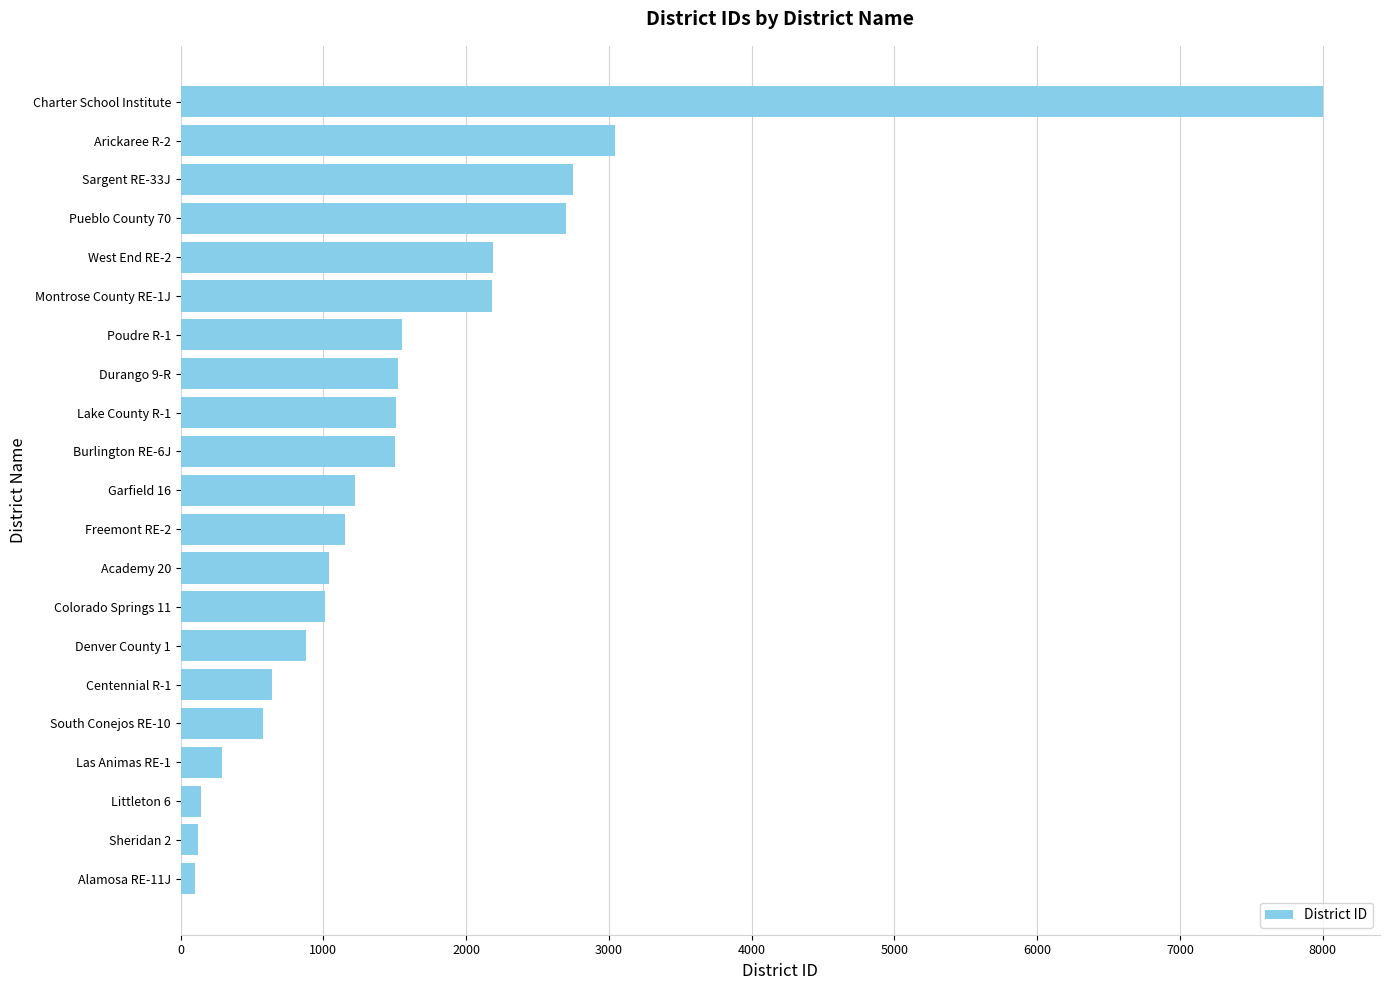

How many distinct data groups are displayed?

1